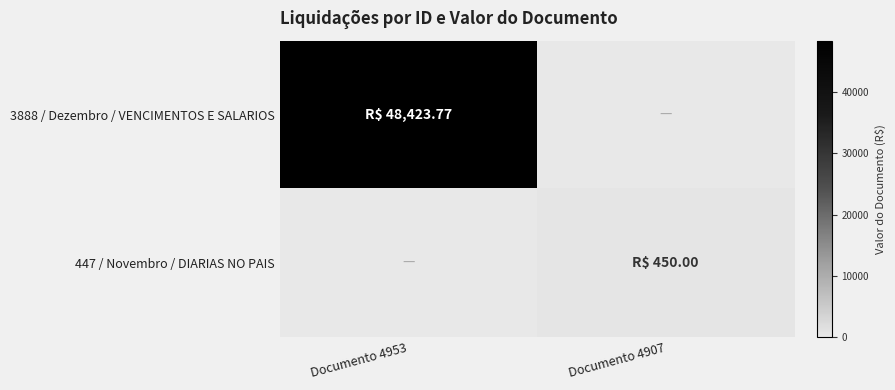

At Documento 4953, list the series in order from smallest to largest.

447 / Novembro / DIARIAS NO PAIS, 3888 / Dezembro / VENCIMENTOS E SALARIOS